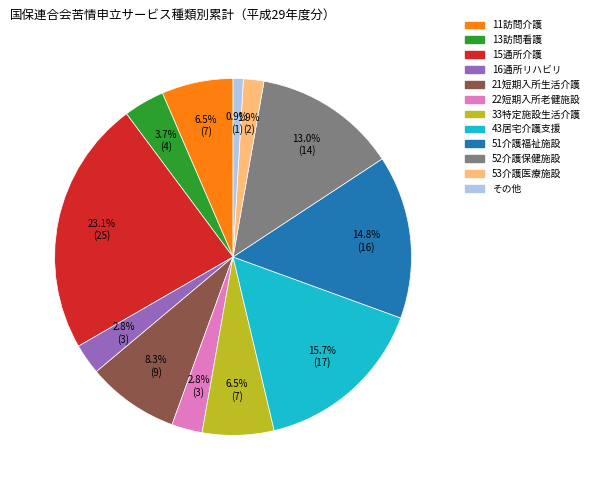

What percentage is the 52介護保健施設 slice, to the nearest percent?

13%